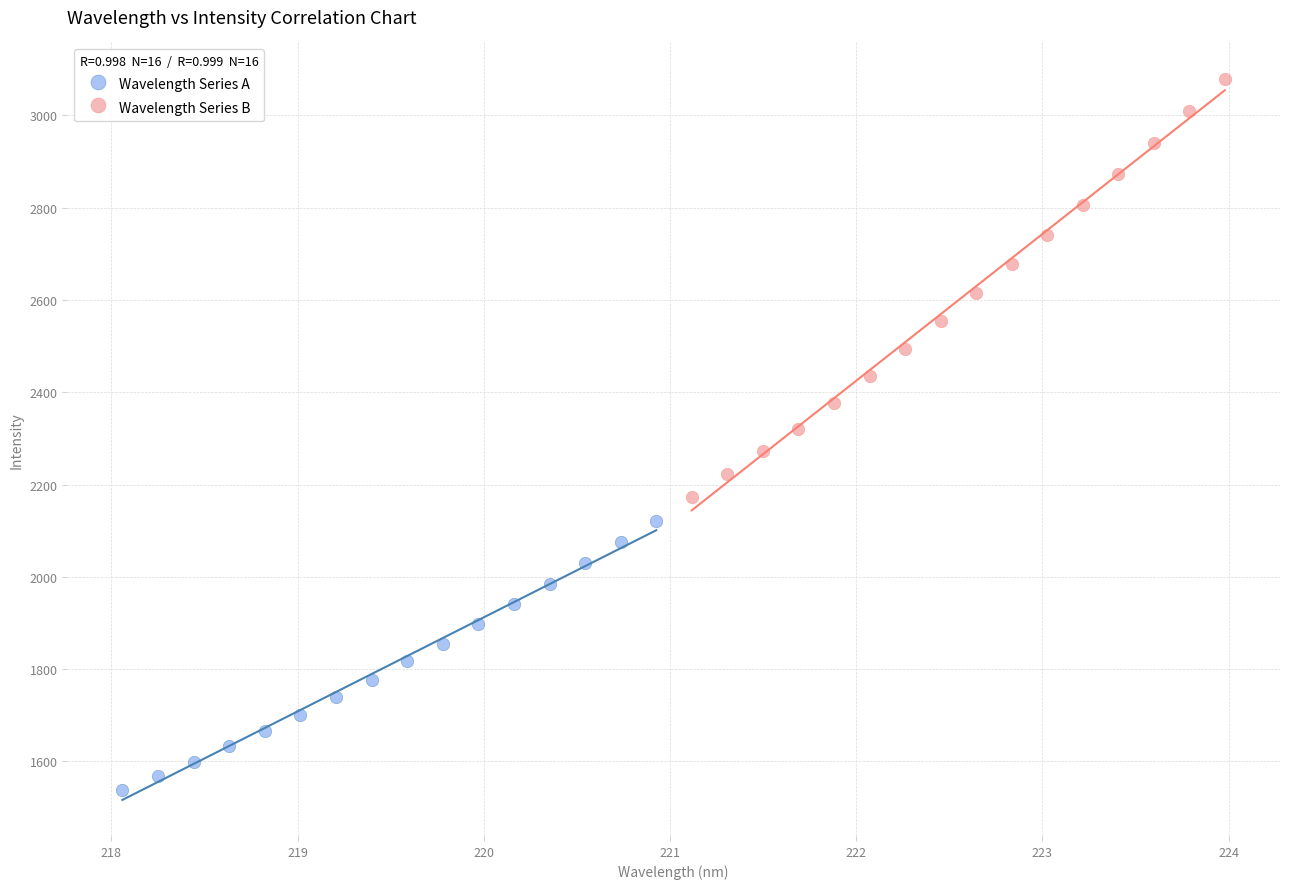

Which series contains the lowest Y value?

Wavelength Series A